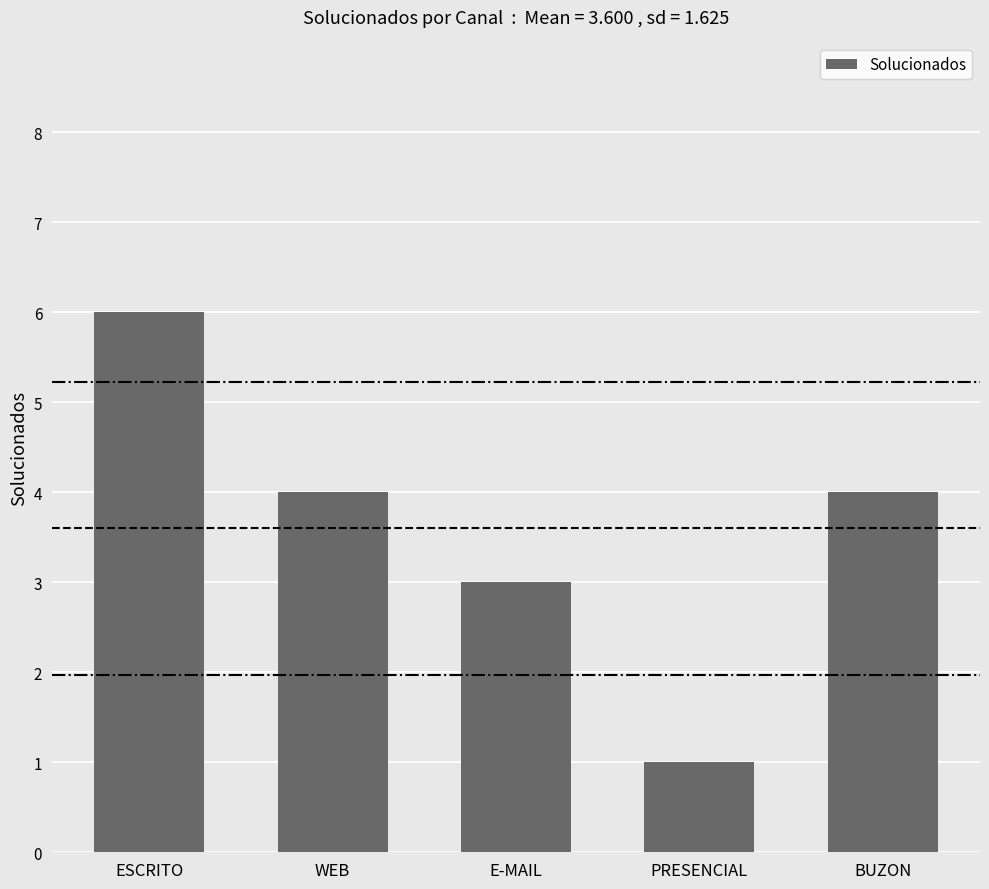

Reading left to right, what are all the values shown in this chart?

ESCRITO=6	WEB=4	E-MAIL=3	PRESENCIAL=1	BUZON=4